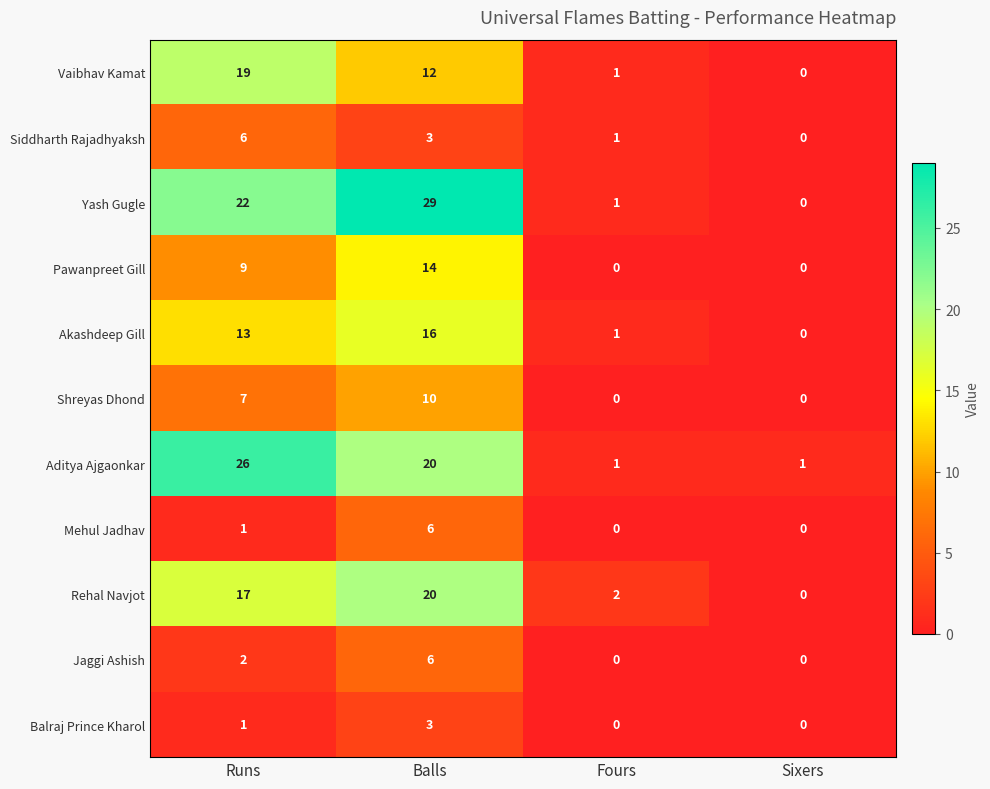

How many data points does each series have?

4